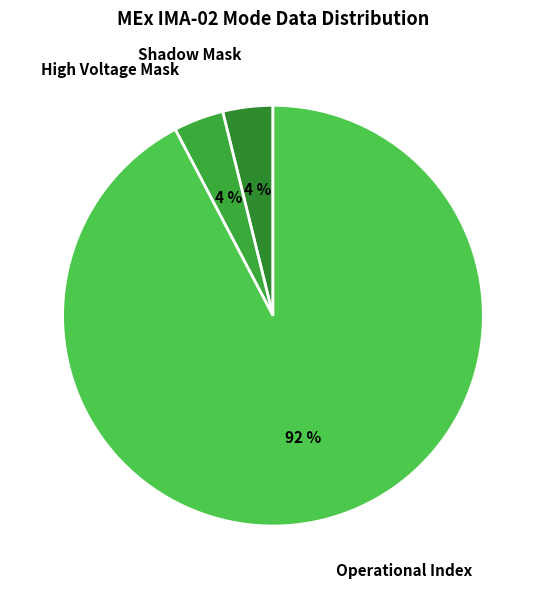

Combined, do High Voltage Mask and Shadow Mask account for over 50%?

No